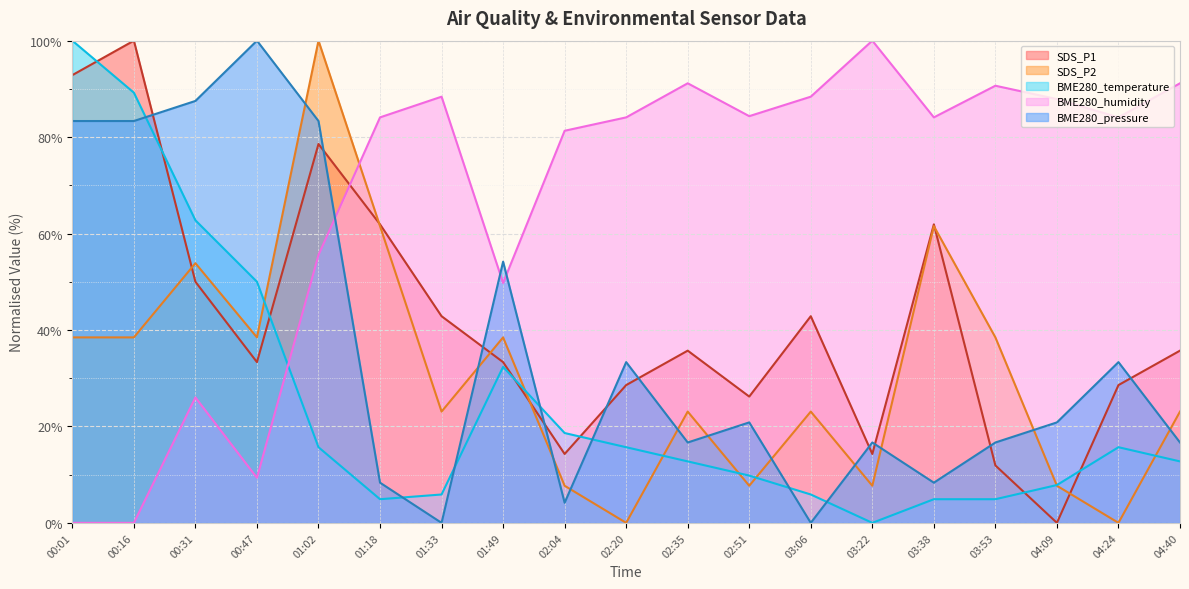

Which series ends up on top after the final intersection of SDS_P2 and BME280_humidity?

BME280_humidity